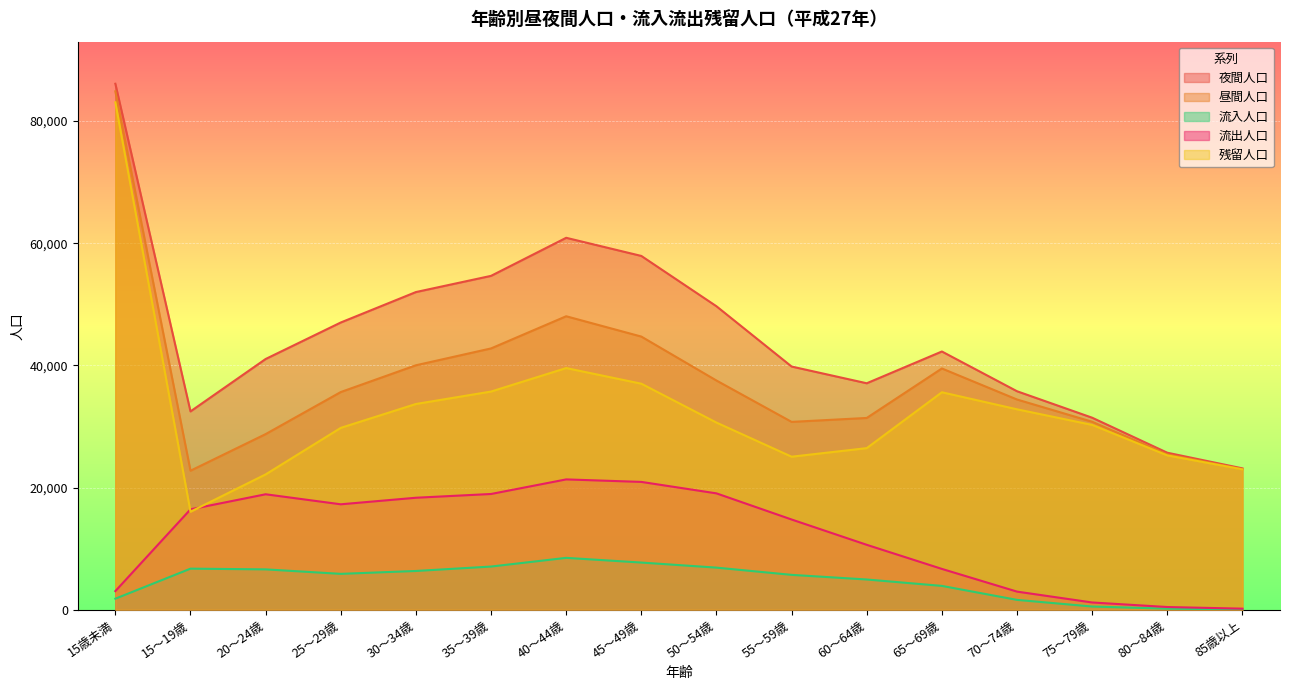

True or false: 残留人口 has a value of 83065 at 15歳未満.

True